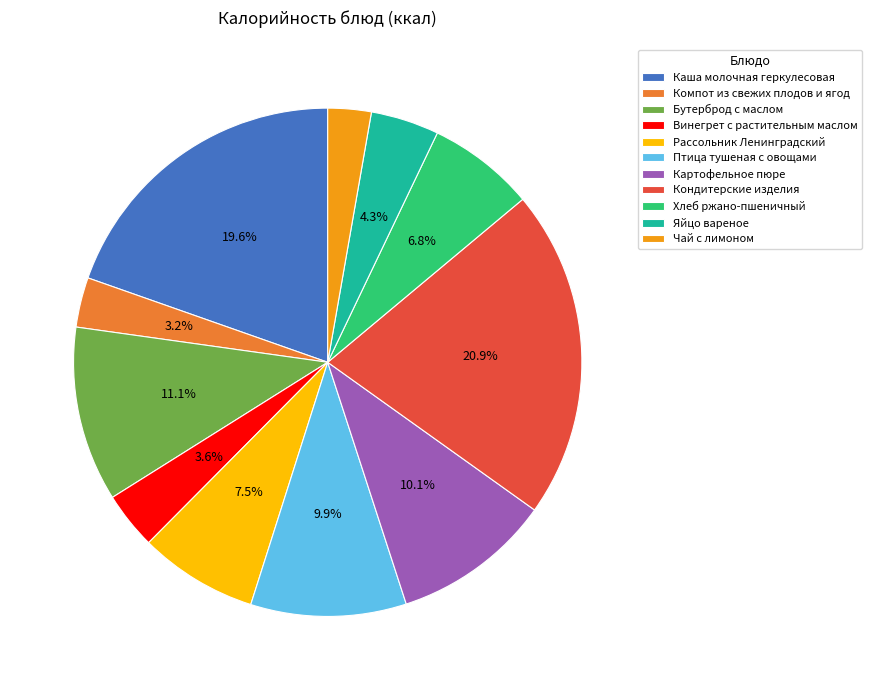

To the nearest percent, what portion does Птица тушеная с овощами represent?

10%